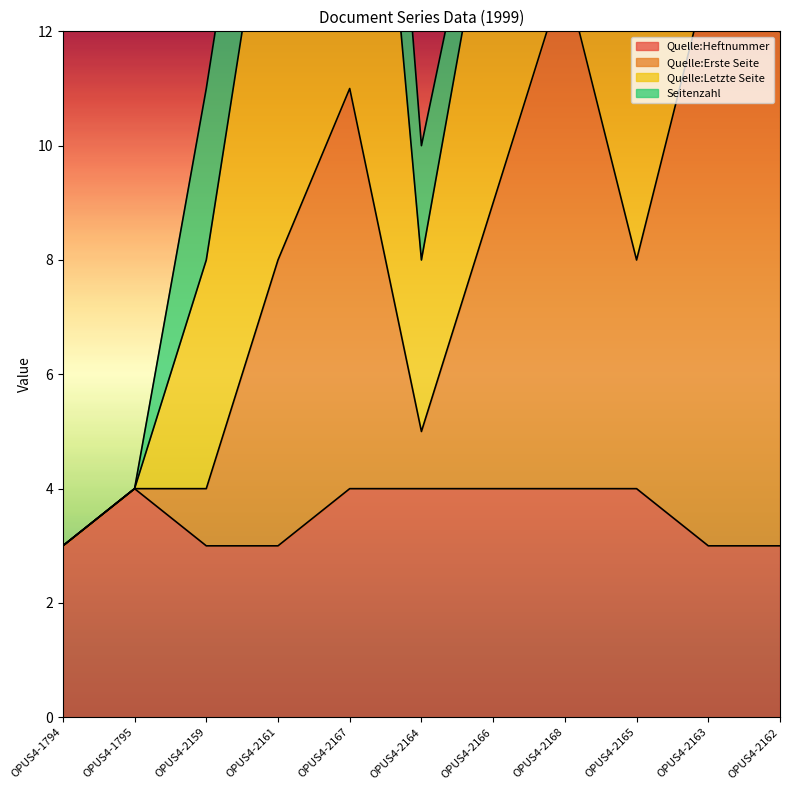

True or false: Quelle:Erste Seite has a value of 3 at OPUS4-1794.

True